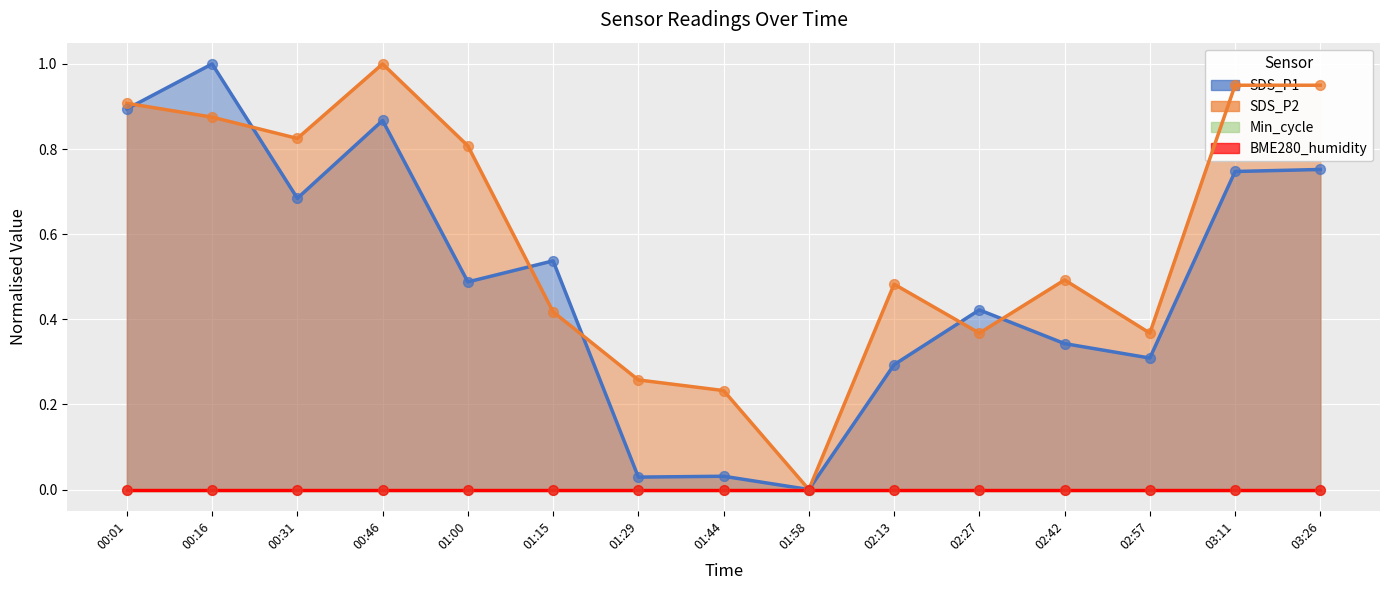

Which series reaches the maximum Y coordinate?

SDS_P1